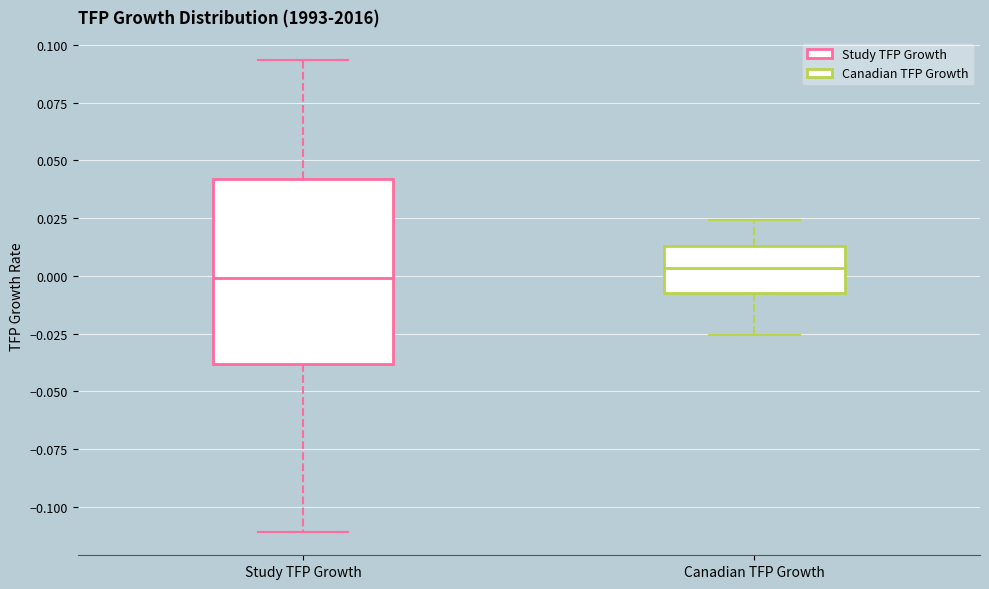

Where does the lower whisker of the box for Canadian TFP Growth end on the y-axis? The values are not printed on the chart, so give them approximately, as read against the axis.

-0.025